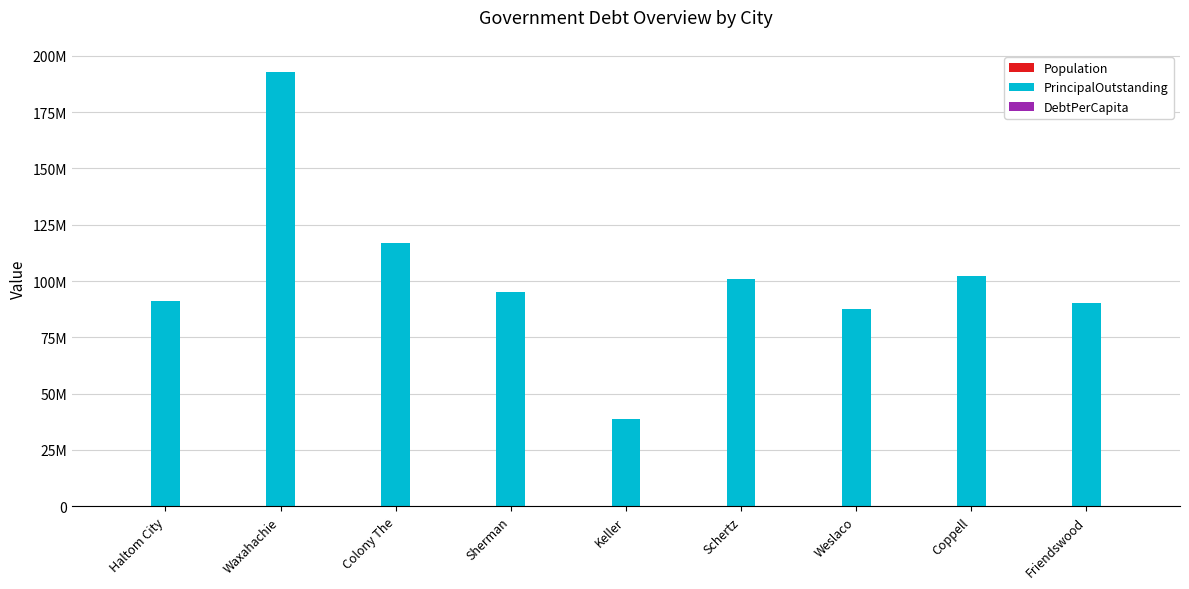

Does the chart contain stacked bars?

No